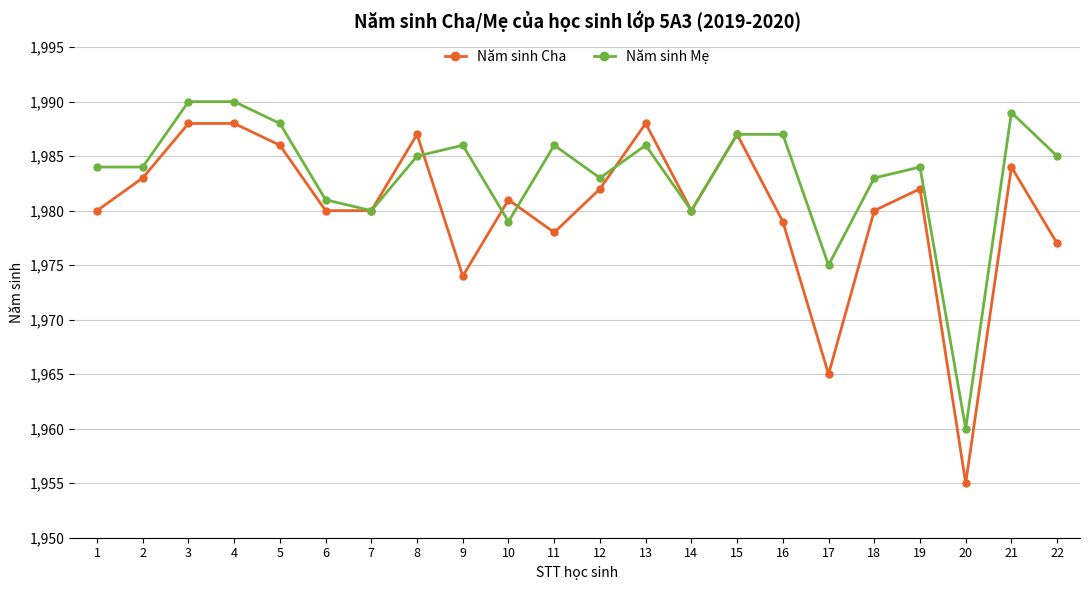

How many lines are shown in the chart?

2